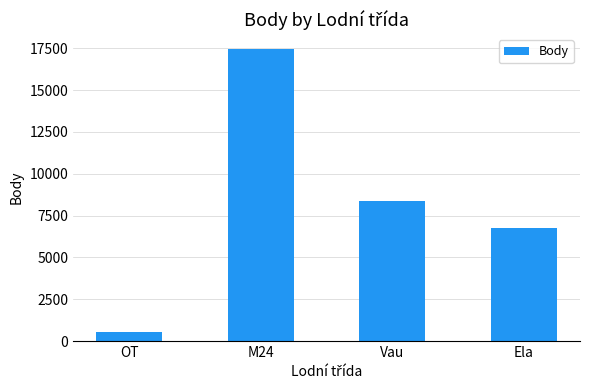

Which category has the lowest value across all series?

OT